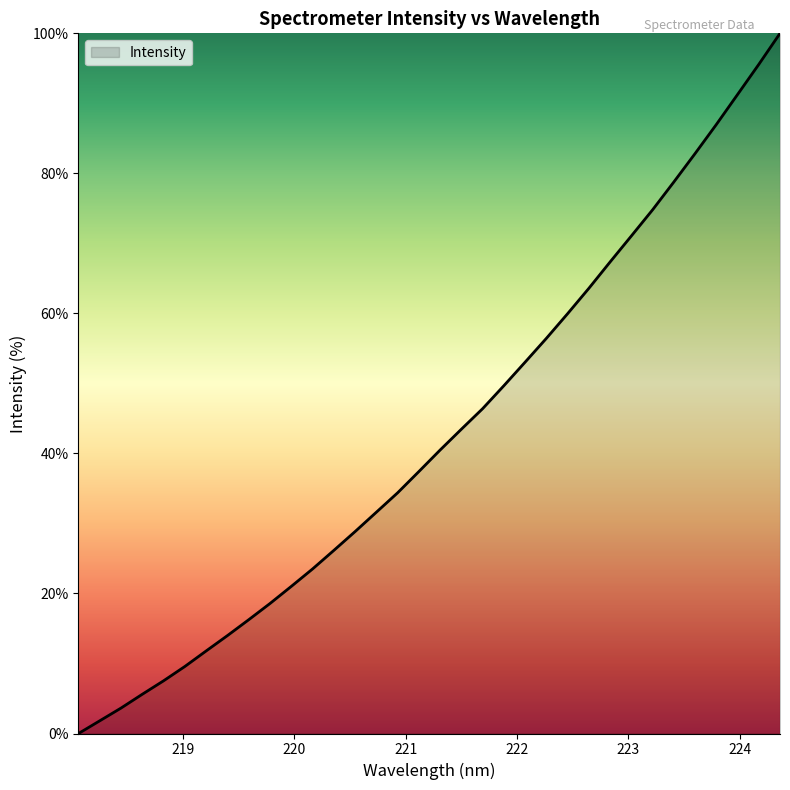

What is the difference between the maximum and minimum values?

100.0